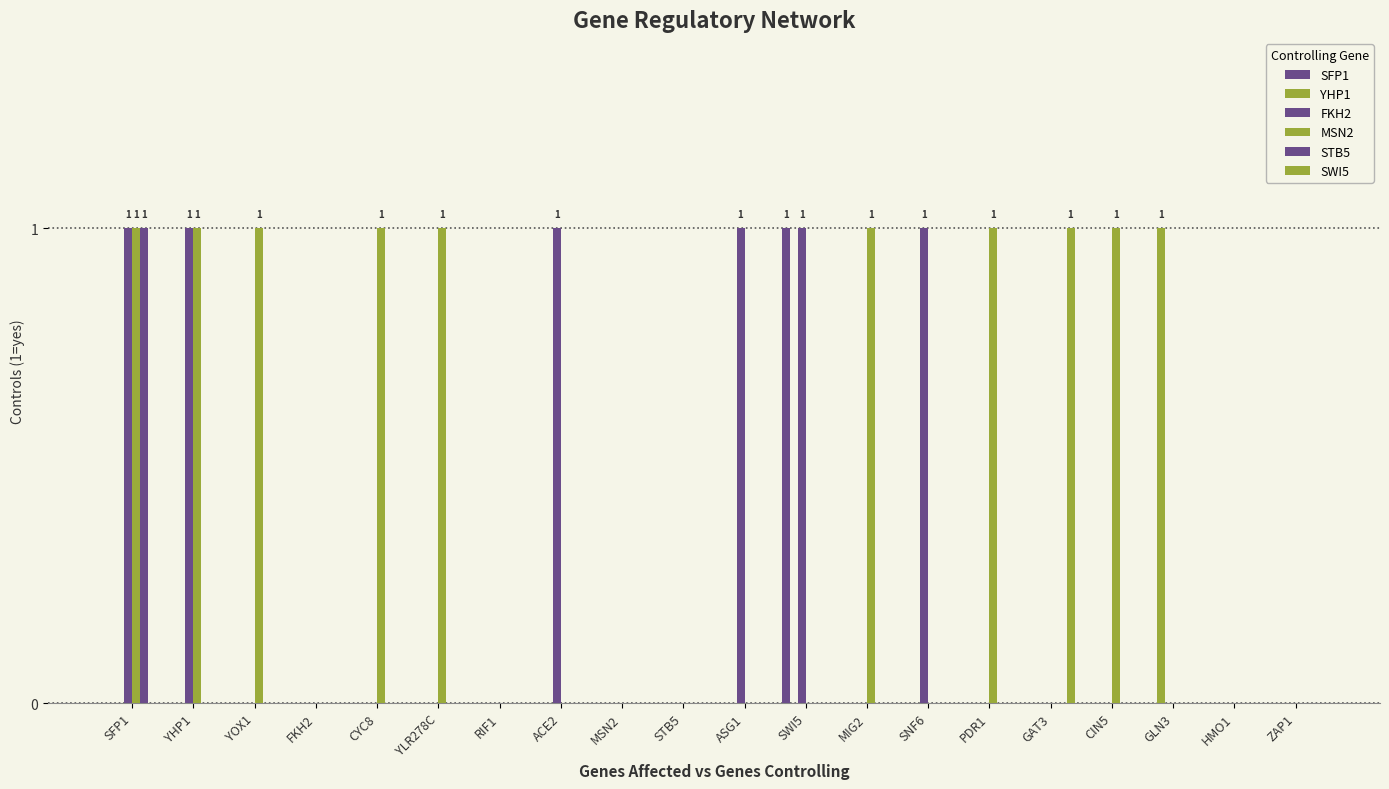

How many groups of bars are there?

20